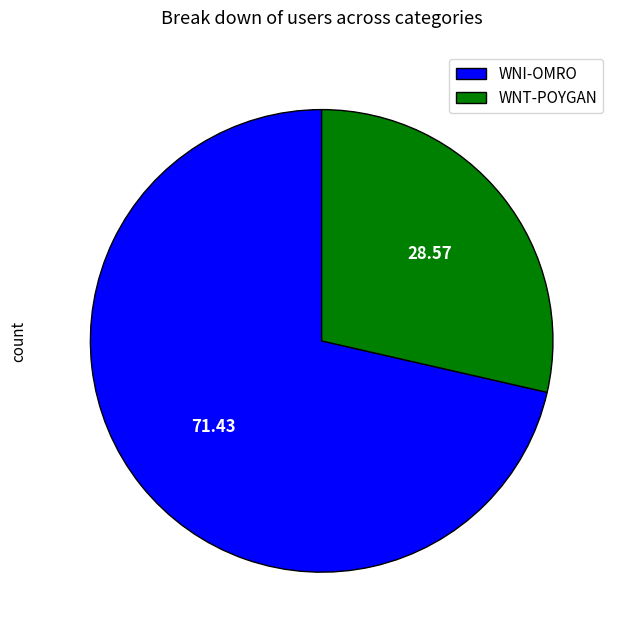

Is it true that WNT-POYGAN is 34% of the pie?

False